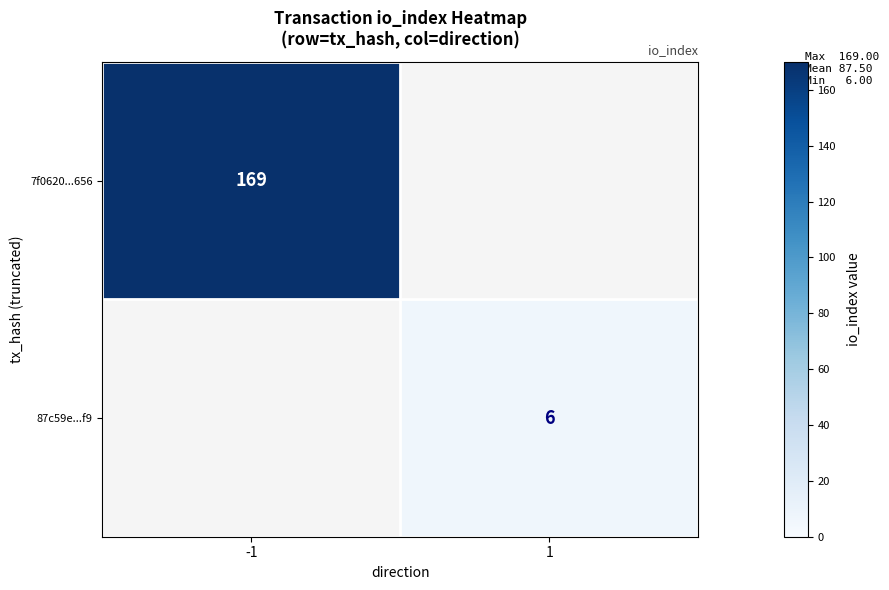

Is it true that 7f0620...656 equals 95 at -1?

False